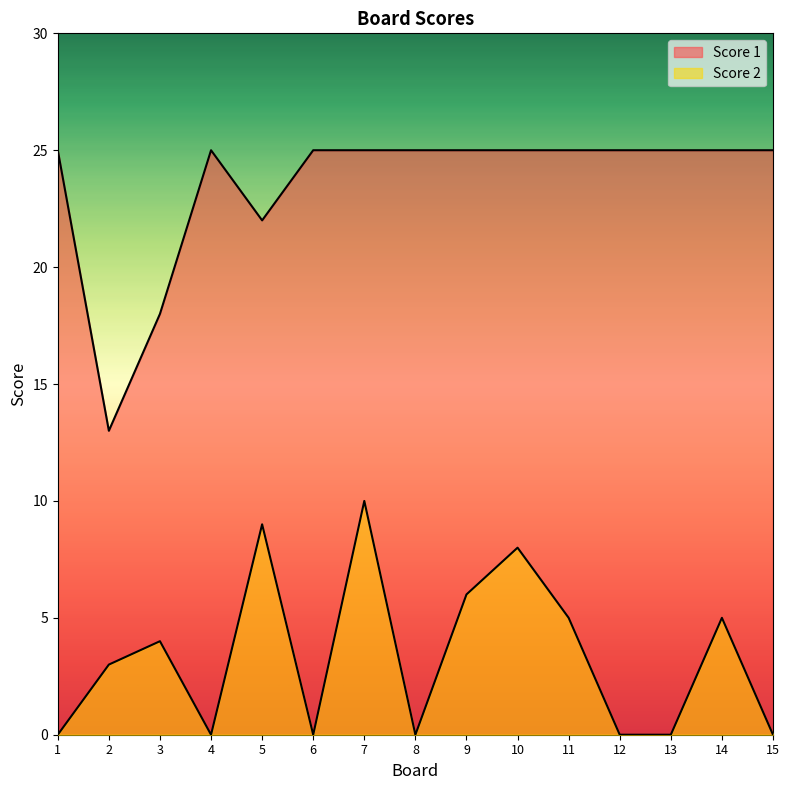

True or false: Score 1 and Score 2 cross at least once.

False